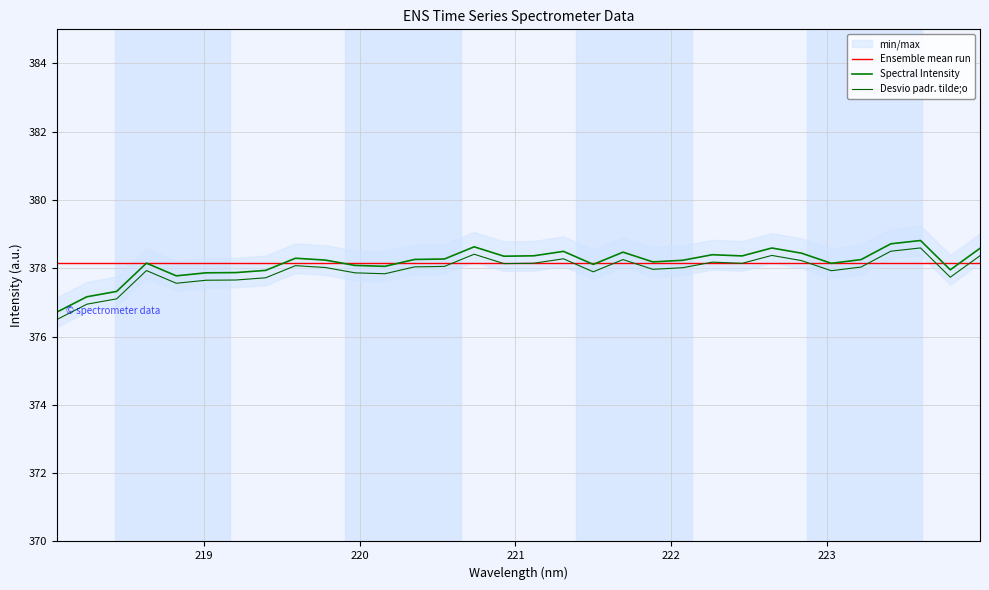

At how many categories does at least one series exceed 378?

32